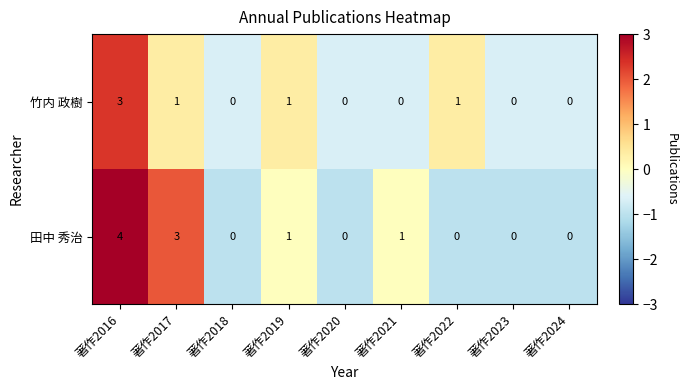

Which series changed the most between 著作2020 and 著作2021?

田中 秀治